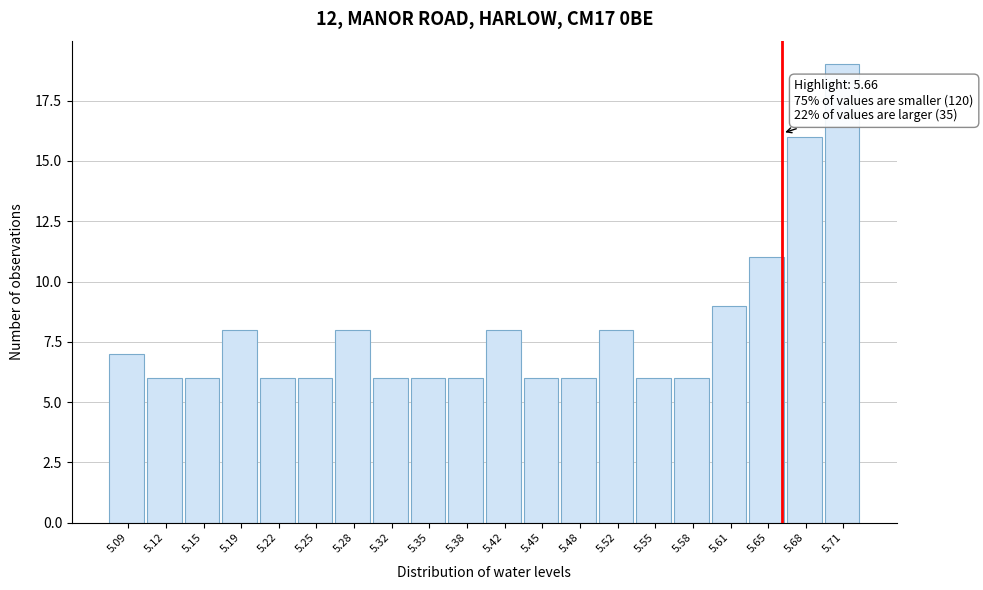

Which range on the x-axis has the tallest bar?

5.697 to 5.730